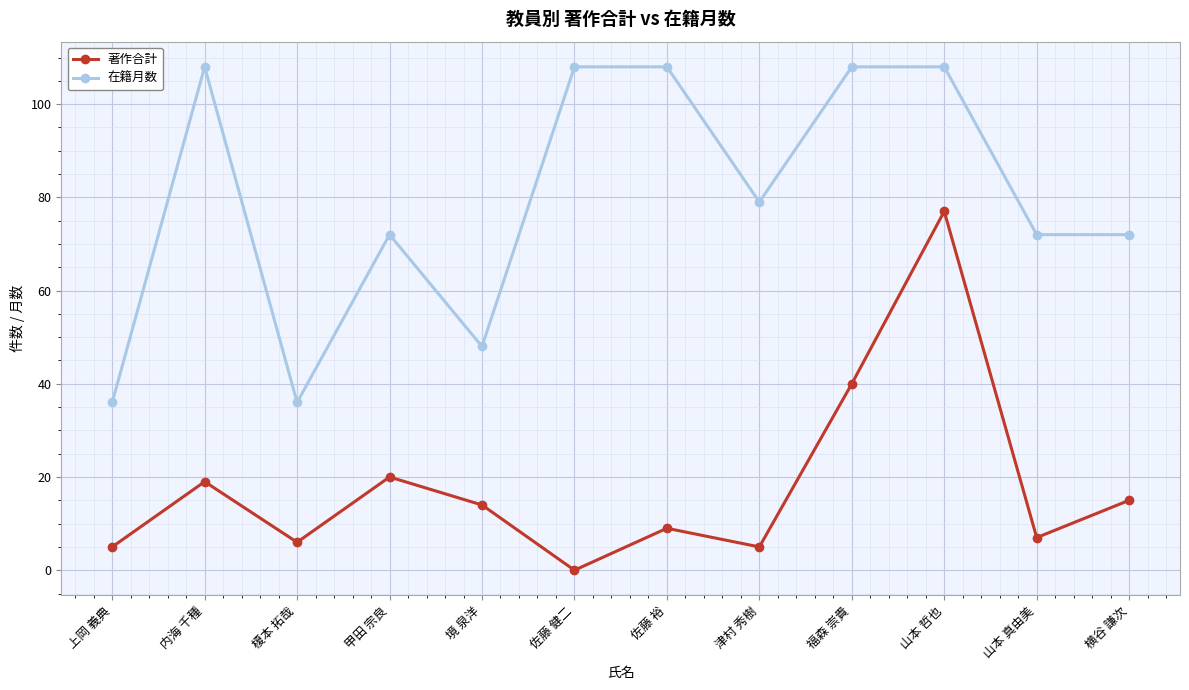

Which series changed the most between 内海 千種 and 榎本 拓哉?

在籍月数